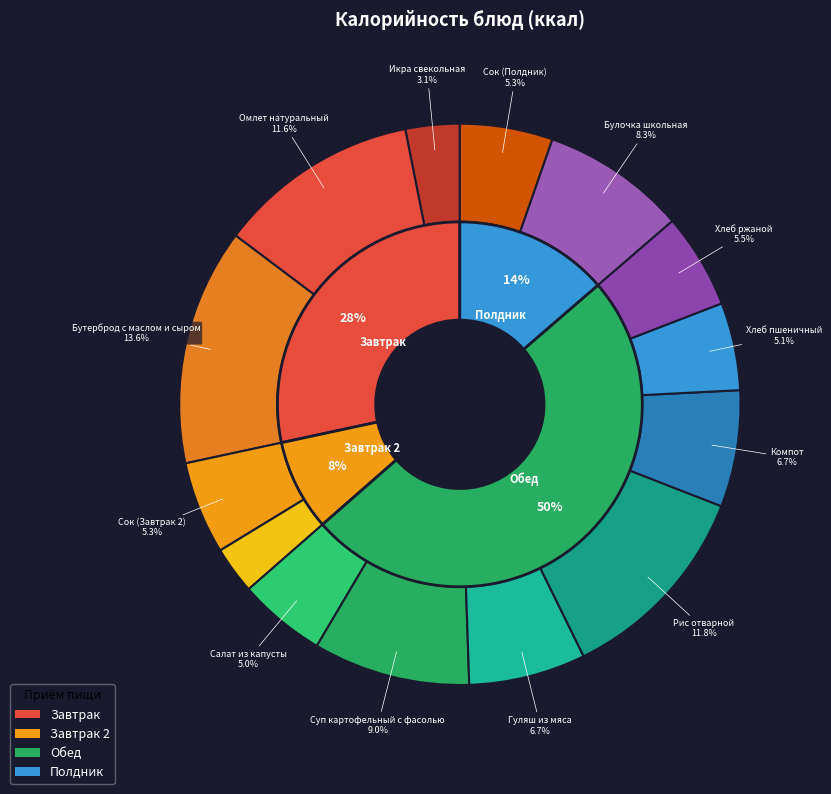

What is the largest slice in the pie chart?

Бутерброд с маслом и сыром